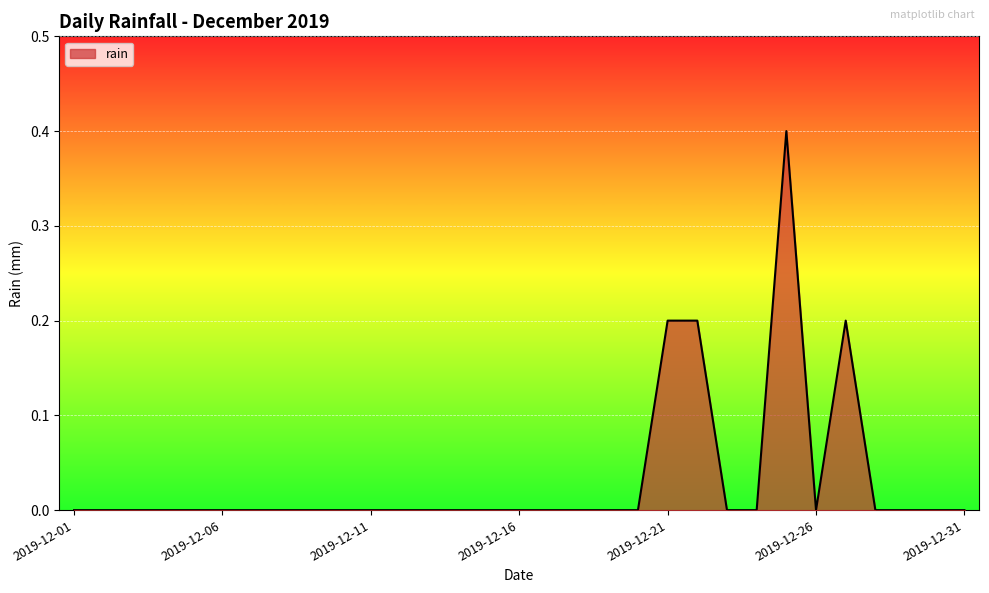

How many lines are shown in the chart?

1